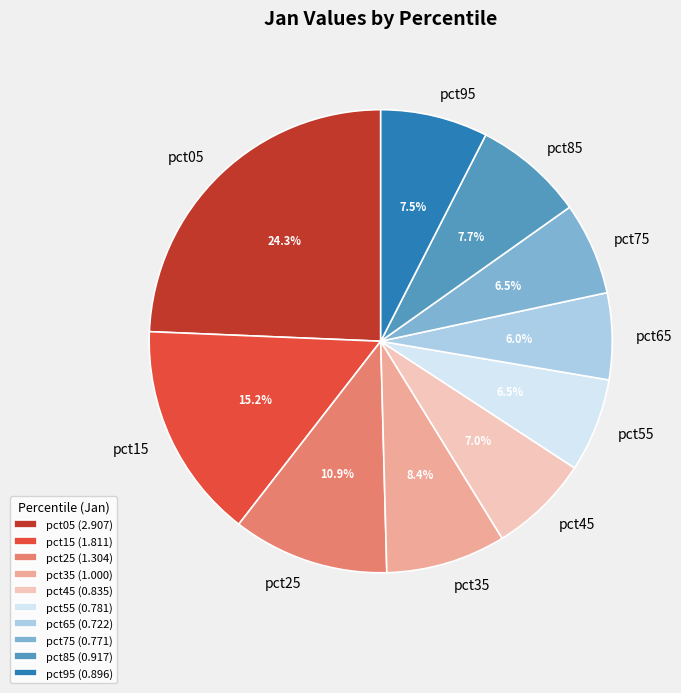

How many slices are in this pie chart?

10